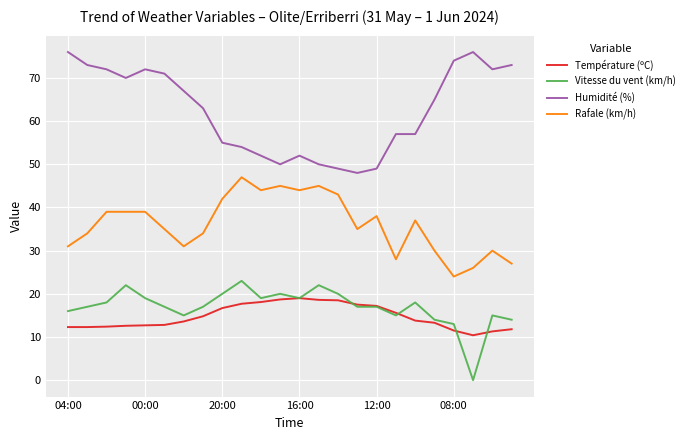

True or false: Température (ºC) and Humidité (%) intersect in this chart.

False